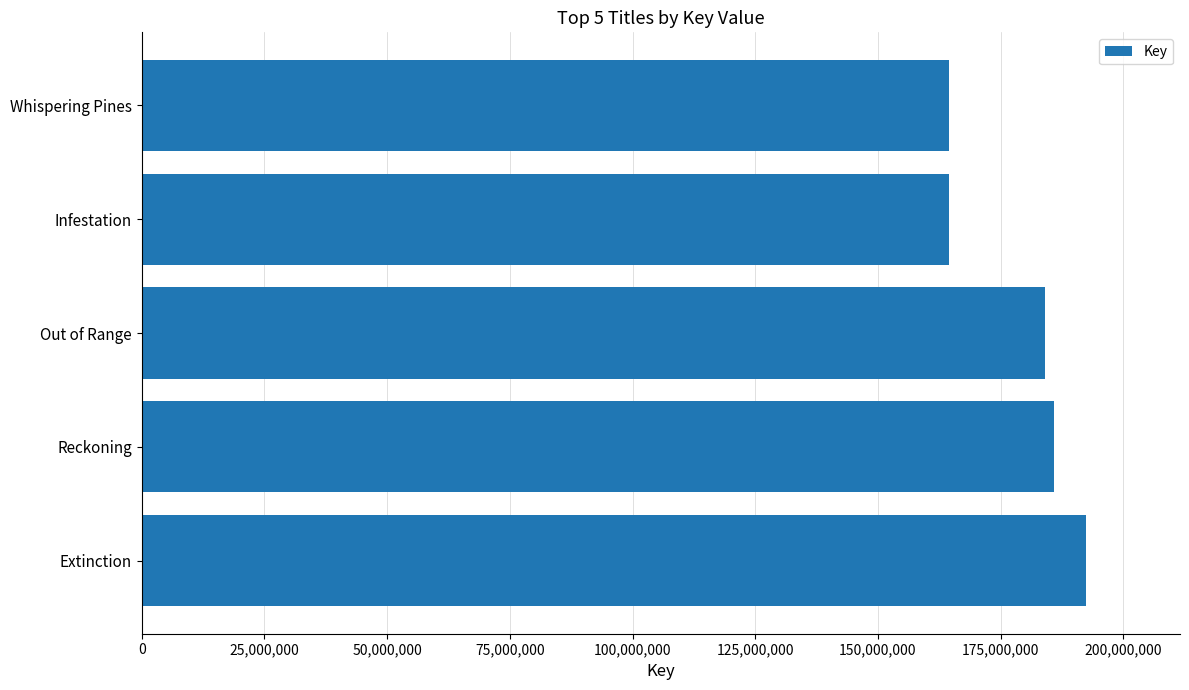

True or false: the data shows 313652773 at Extinction.

False